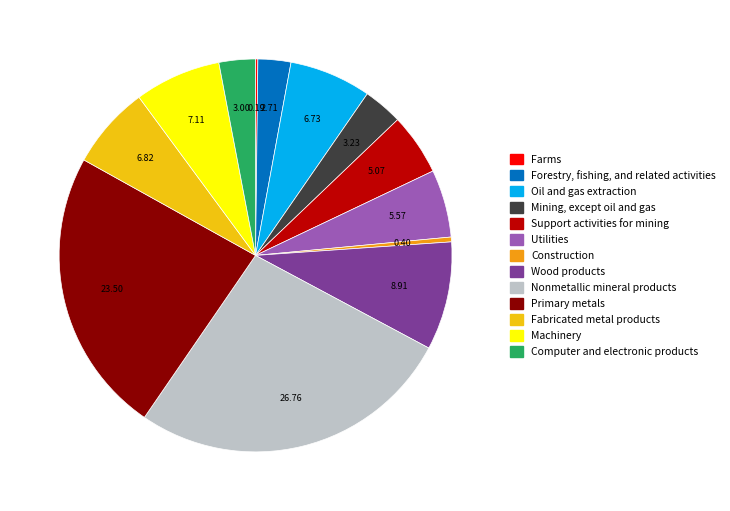

Combined, do Primary metals and Utilities account for over 50%?

No